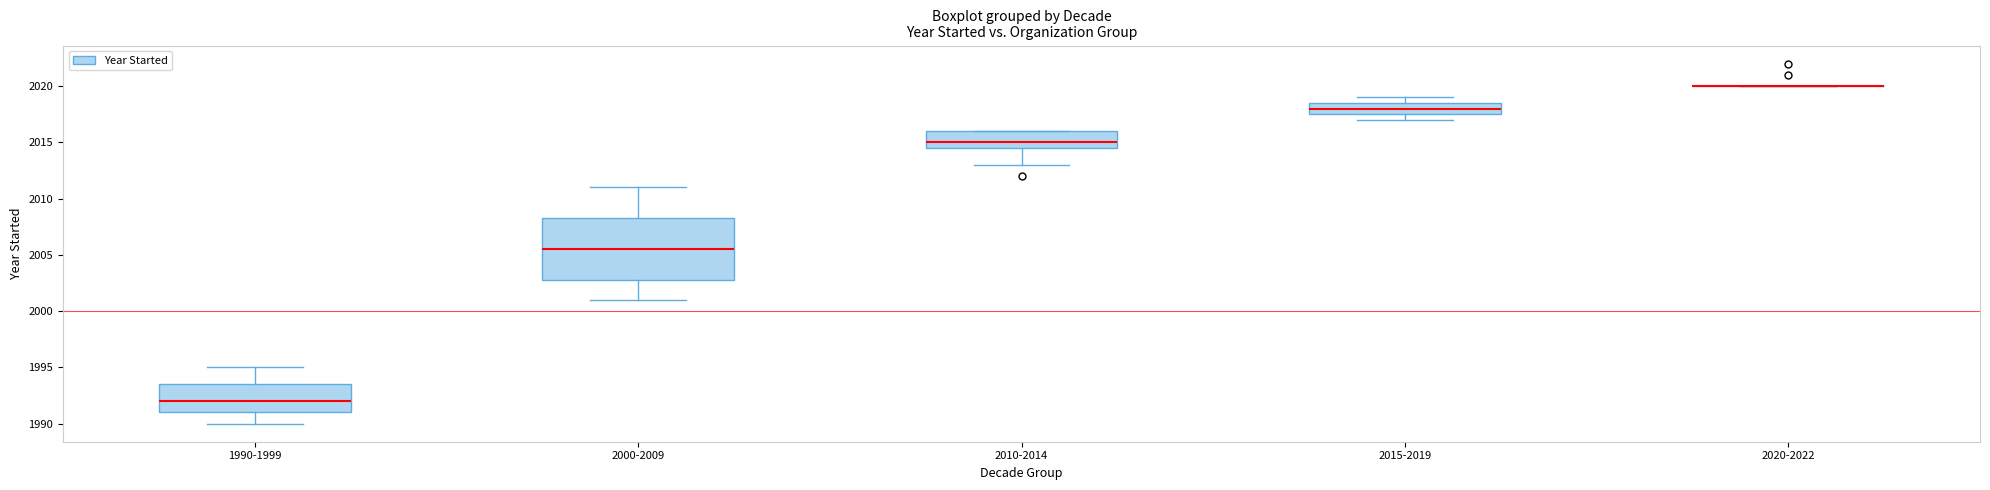

Which box is the tallest, from its lower edge to its upper edge?

2000-2009